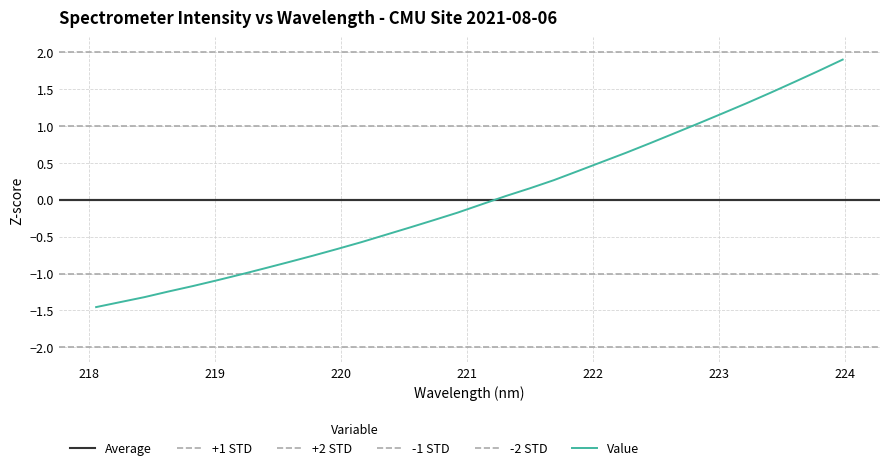

What is the maximum value for Value?

1.9